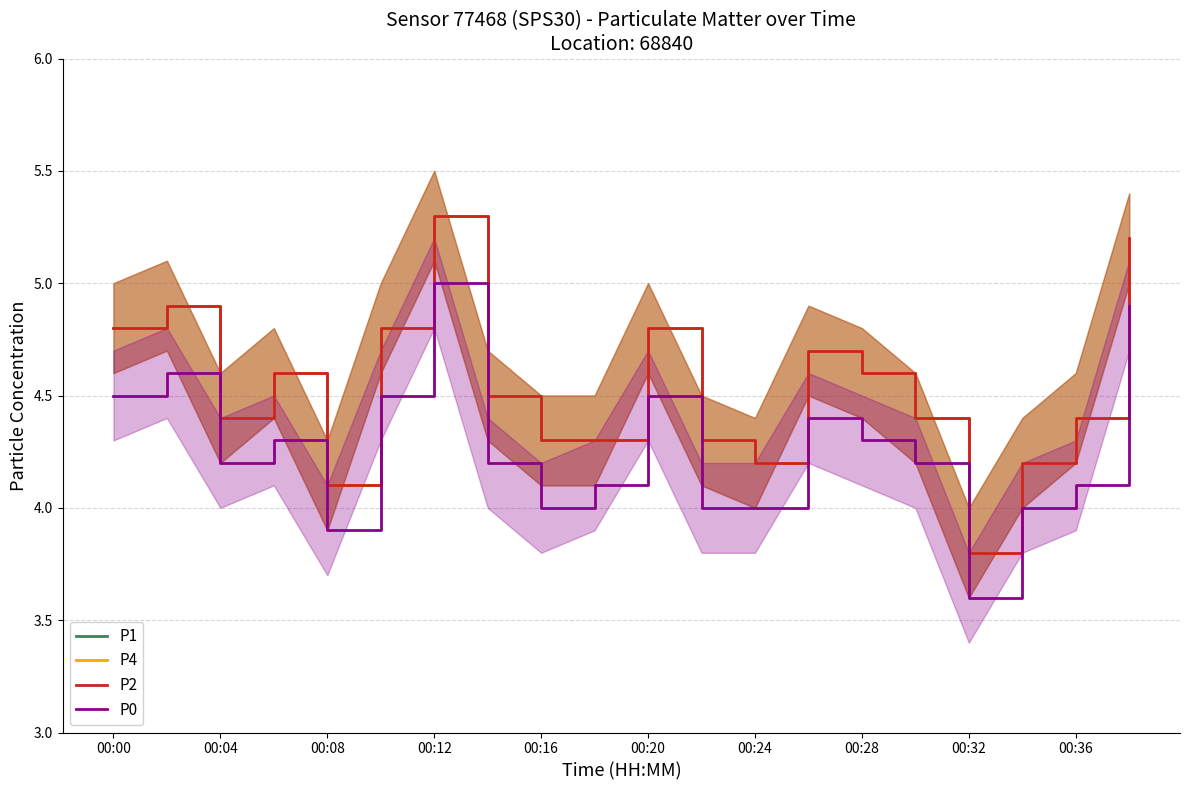

What is the difference between the P0 values at 00:12 and 00:16?

1.0